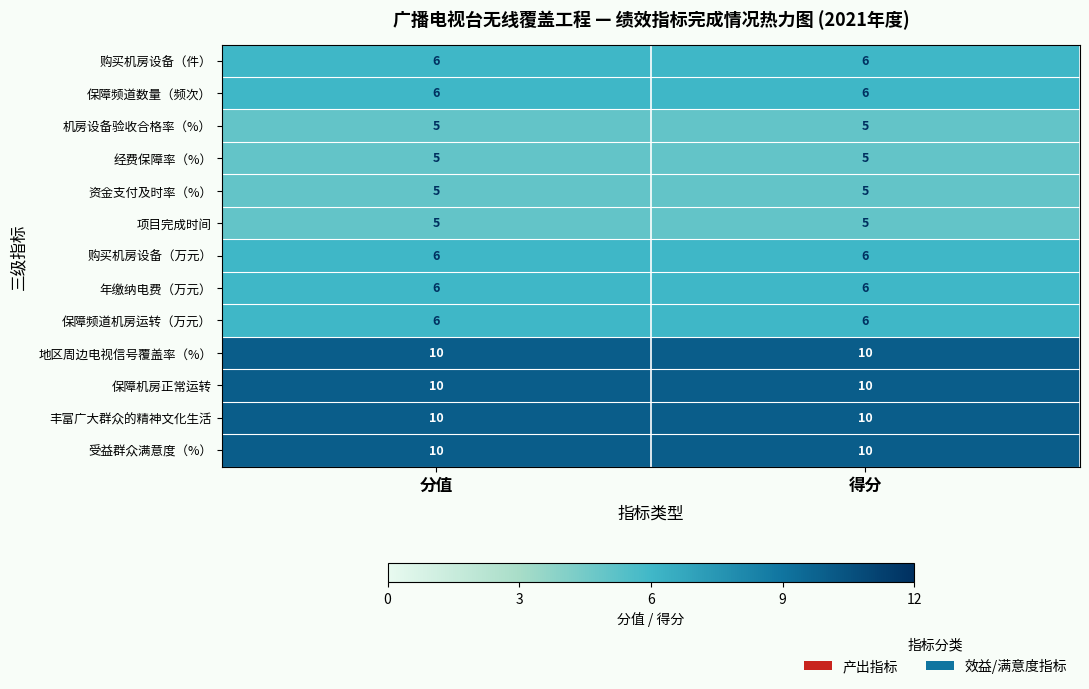

What is the spread (max minus min) of values at 得分?

5